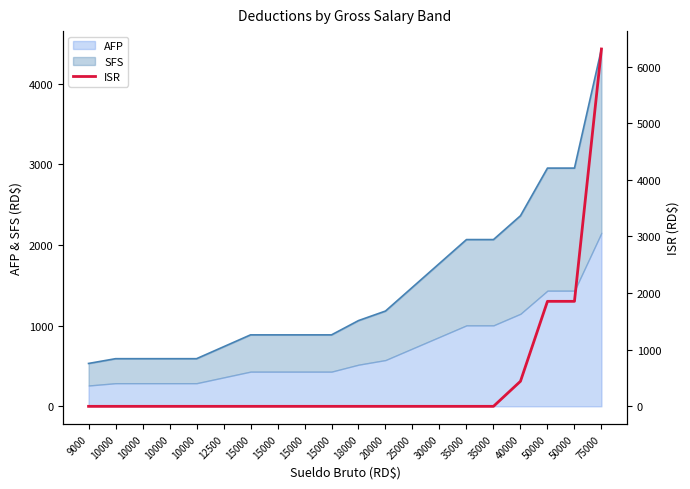

Reading right to left, transcribe all the data shown in this chart.

75000=6309.4	50000=1854.0	50000=1854.0	40000=442.6	35000=0.0	35000=0.0	30000=0.0	25000=0.0	20000=0.0	18000=0.0	15000=0.0	15000=0.0	15000=0.0	15000=0.0	12500=0.0	10000=0.0	10000=0.0	10000=0.0	10000=0.0	9000=0.0